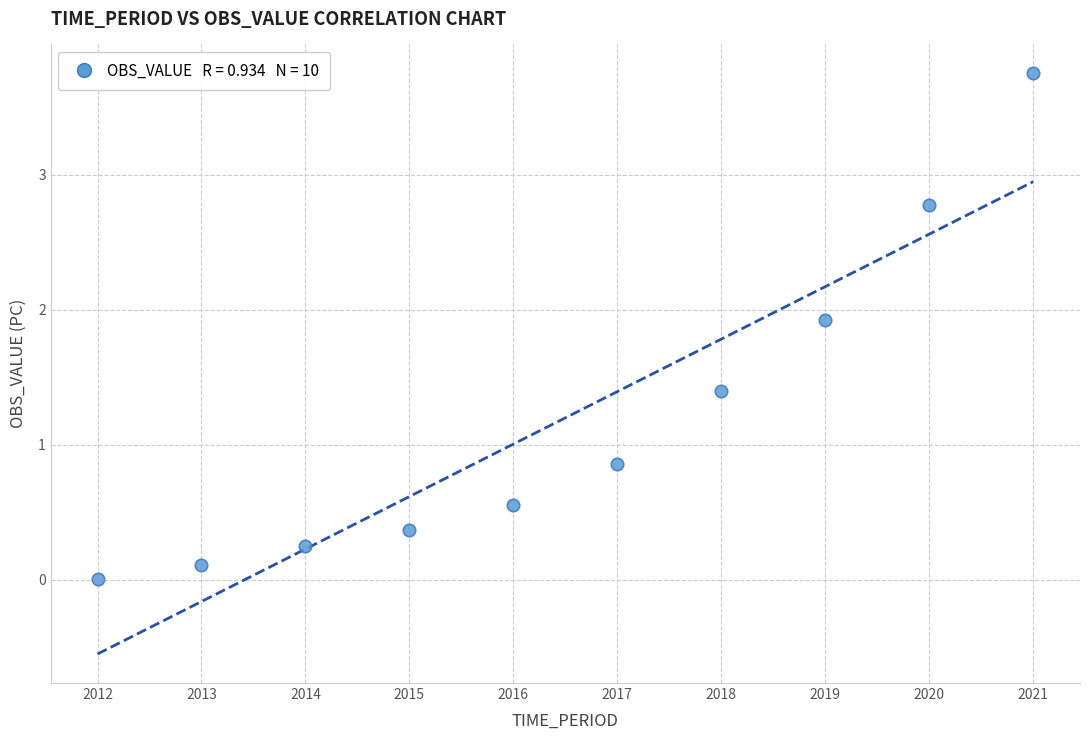

What is the average Y value?

1.2